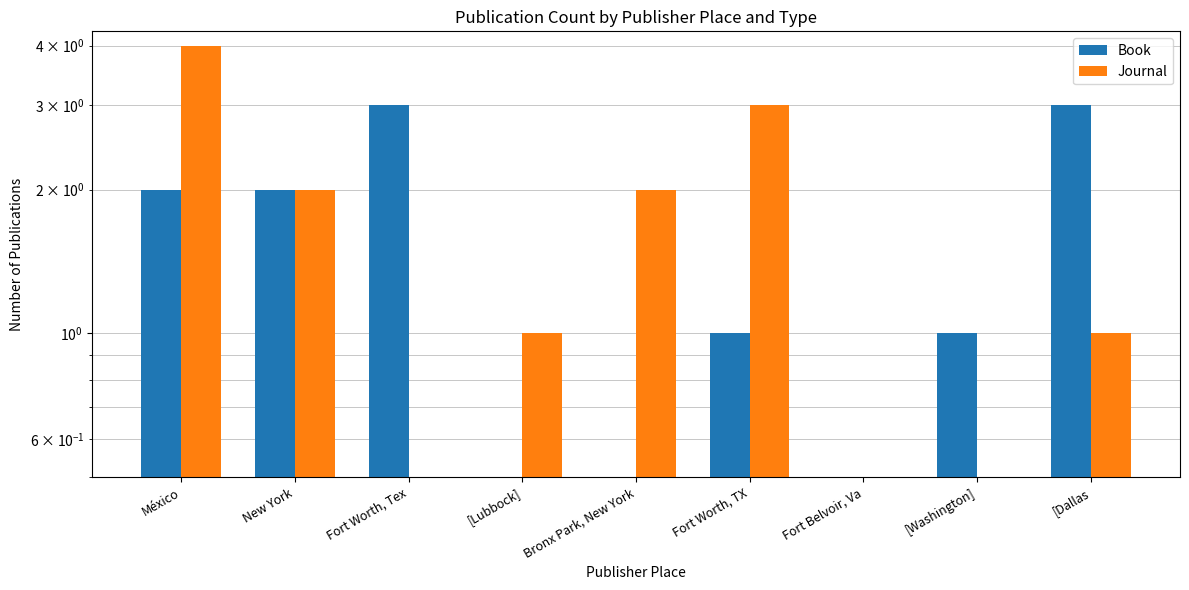

List the labels in order of Book value, largest first.

Fort Worth, Tex, [Dallas, México, New York, Fort Worth, TX, [Washington], [Lubbock], Bronx Park, New York, Fort Belvoir, Va